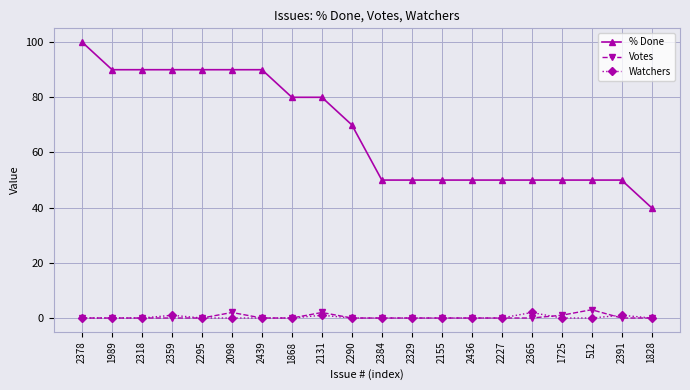

What is the sum of all % Done values?

1360